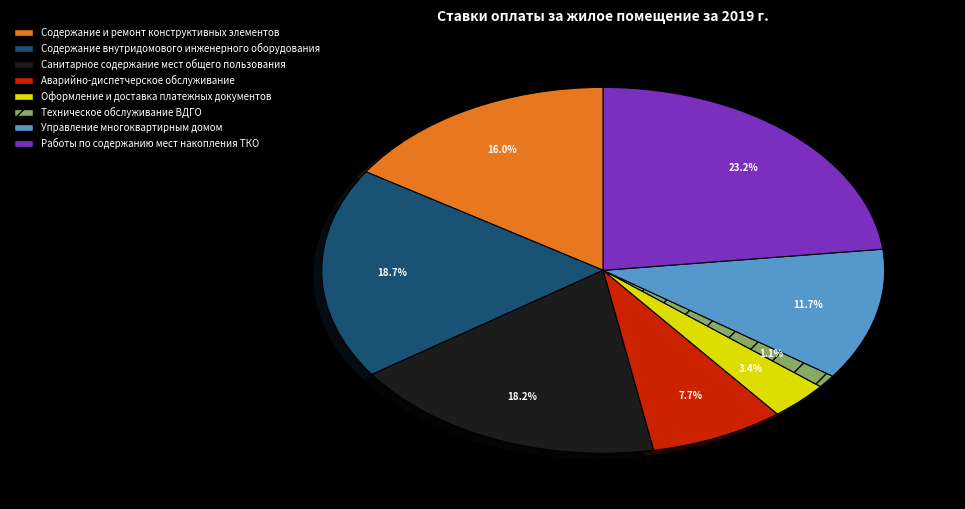

Is Техническое обслуживание ВДГО the majority of the pie?

No